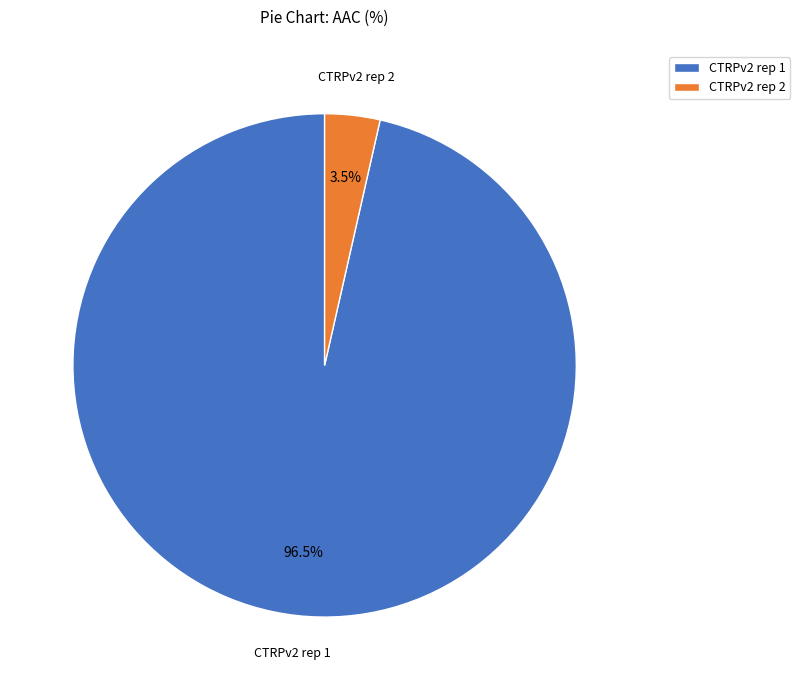

Rank the categories by value from highest to lowest.

CTRPv2 rep 1, CTRPv2 rep 2